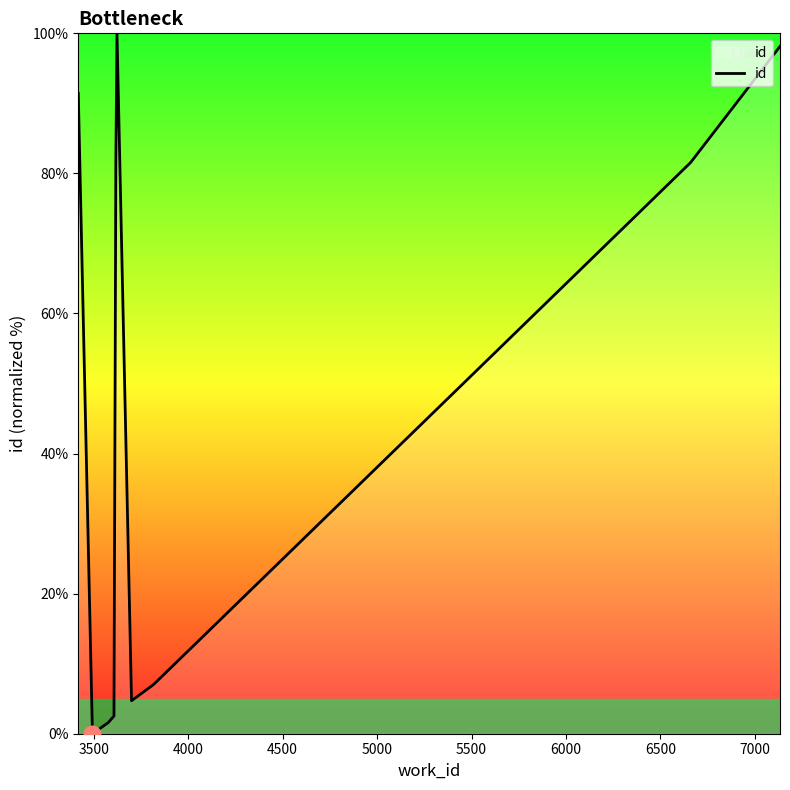

How many categories are shown in the chart?

10